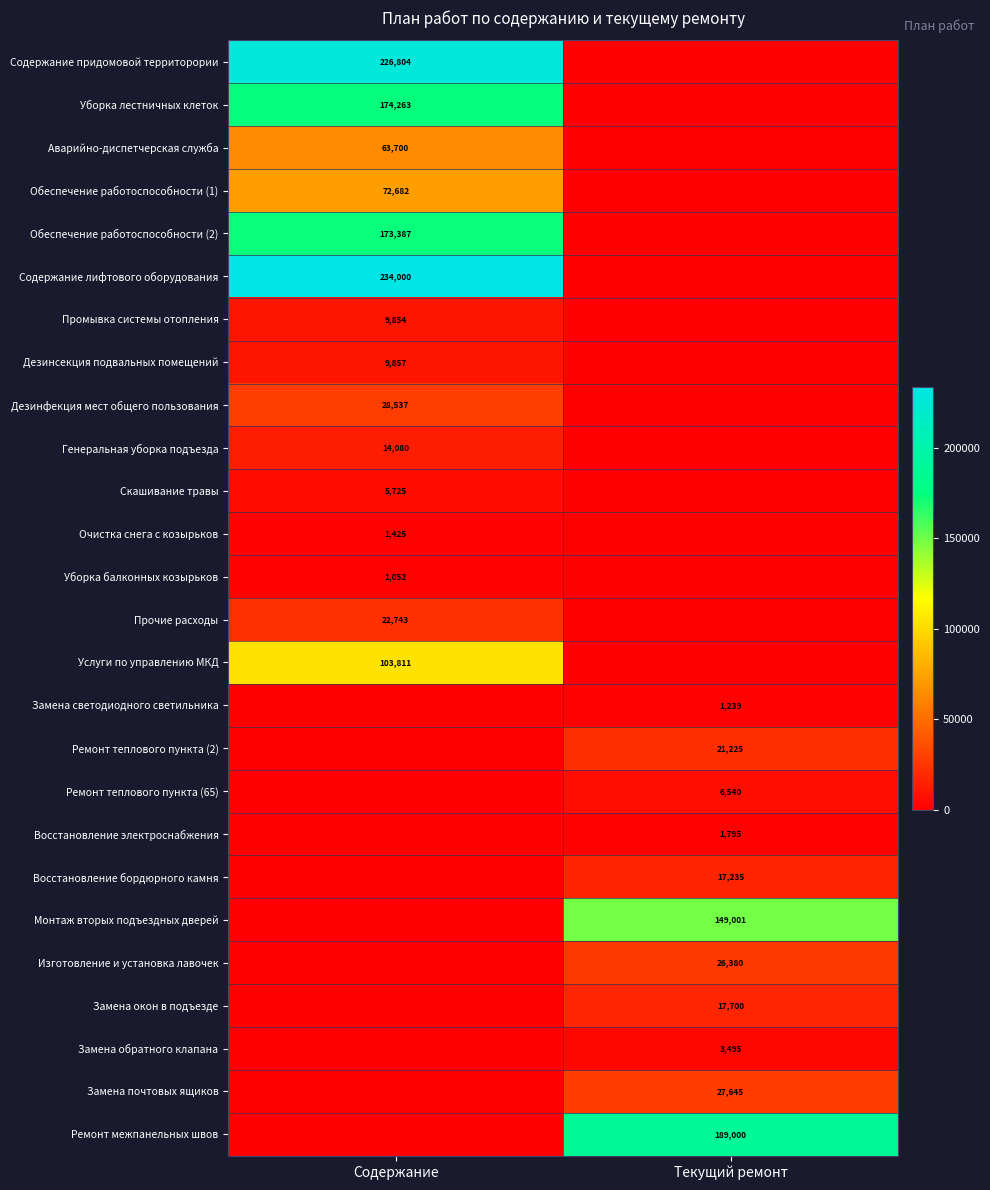

The Генеральная уборка подъезда series shows 14080 at Содержание. True or false?

True